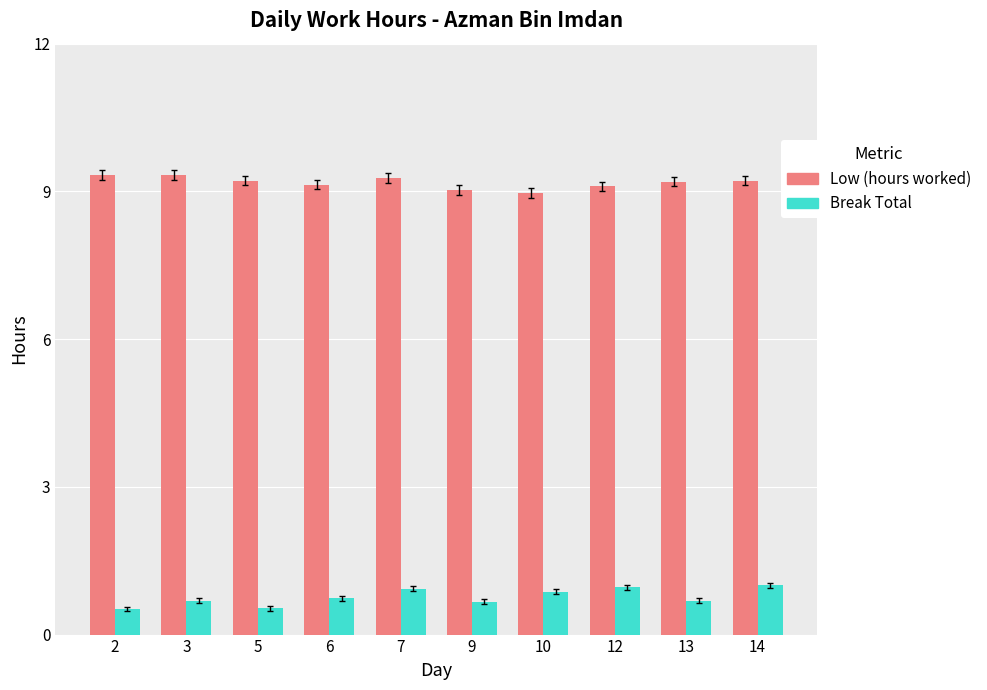

How many bars are there in total?

20